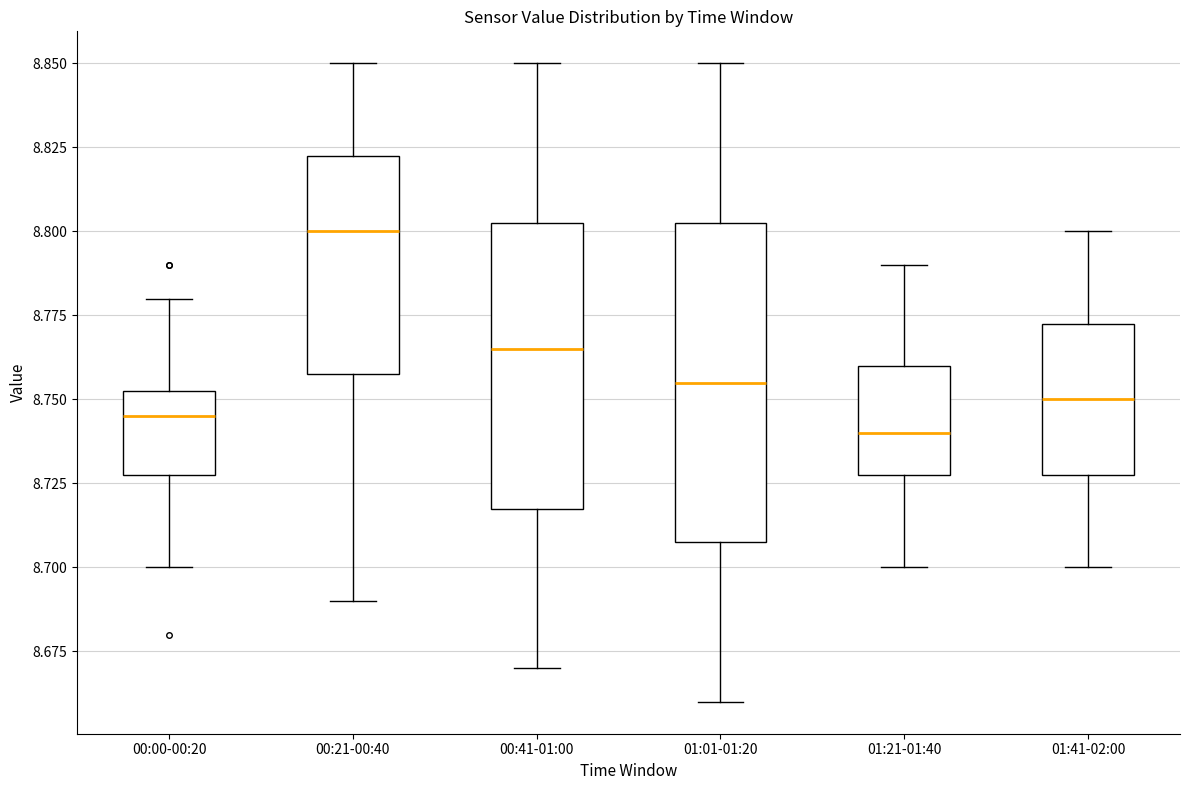

Reading left to right, read every box against the y-axis: the position of its median line, the range the box covers, and the ends of its whiskers. The values are not printed on the chart, so give them approximately, as read against the axis.

00:00-00:20: median 8.745, box 8.730 to 8.755, whiskers 8.700 to 8.780
00:21-00:40: median 8.800, box 8.760 to 8.825, whiskers 8.690 to 8.850
00:41-01:00: median 8.765, box 8.720 to 8.805, whiskers 8.670 to 8.850
01:01-01:20: median 8.755, box 8.710 to 8.805, whiskers 8.660 to 8.850
01:21-01:40: median 8.740, box 8.730 to 8.760, whiskers 8.700 to 8.790
01:41-02:00: median 8.750, box 8.730 to 8.775, whiskers 8.700 to 8.800